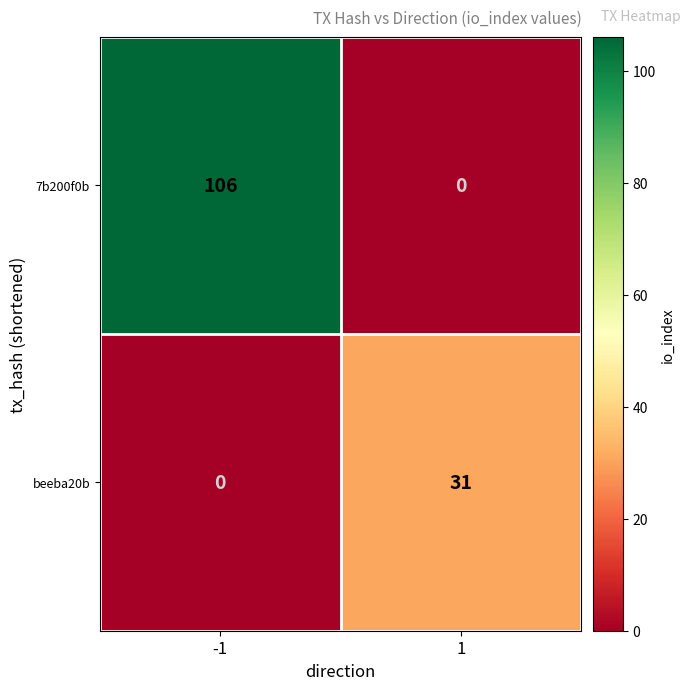

Reading right to left, what are all the values shown in this chart?

7b200f0b: 0	106
beeba20b: 31	0